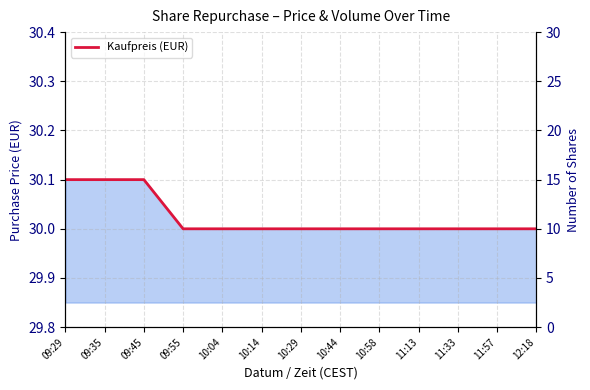

The Kaufpreis (line) series shows 30.0 at 11:13. True or false?

True